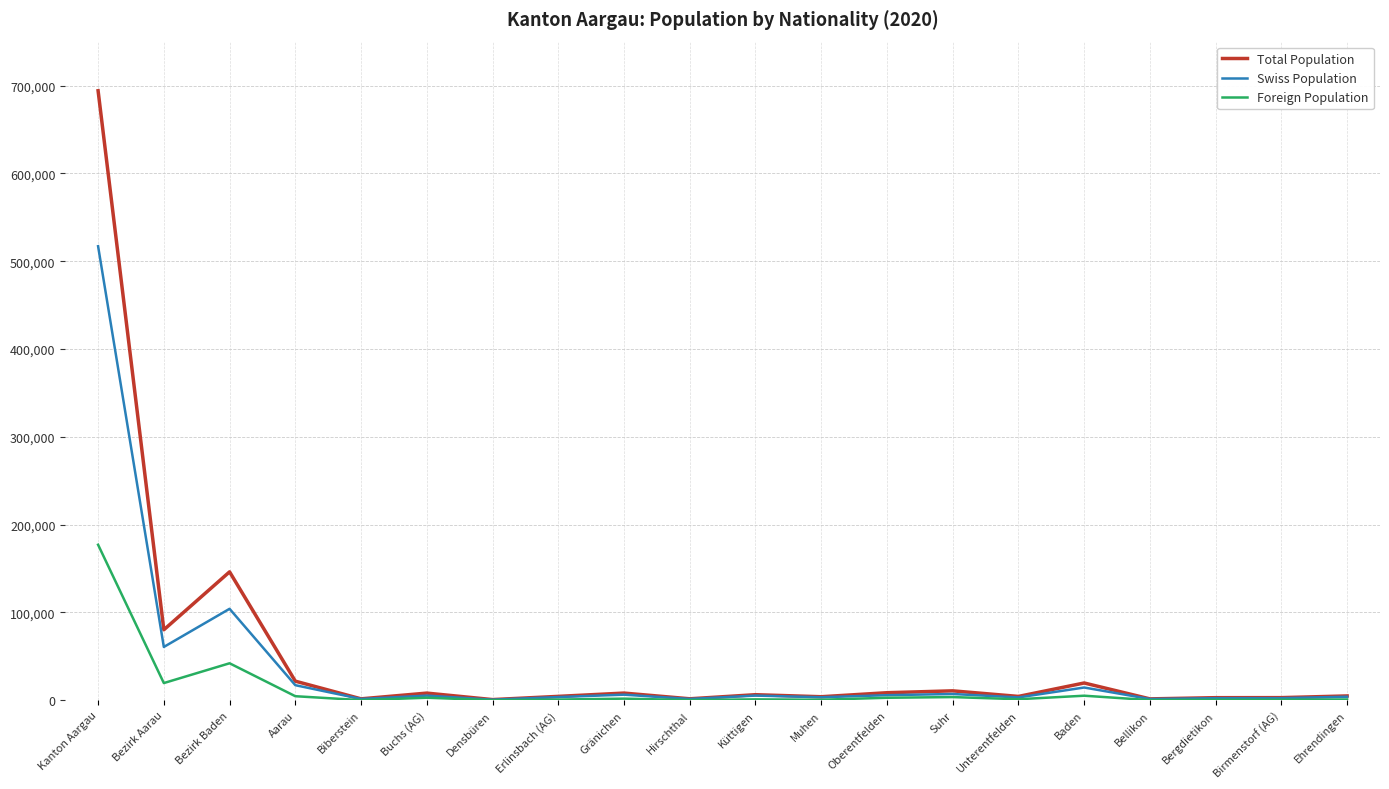

At which category does Foreign Population reach its first local valley?

Bezirk Aarau